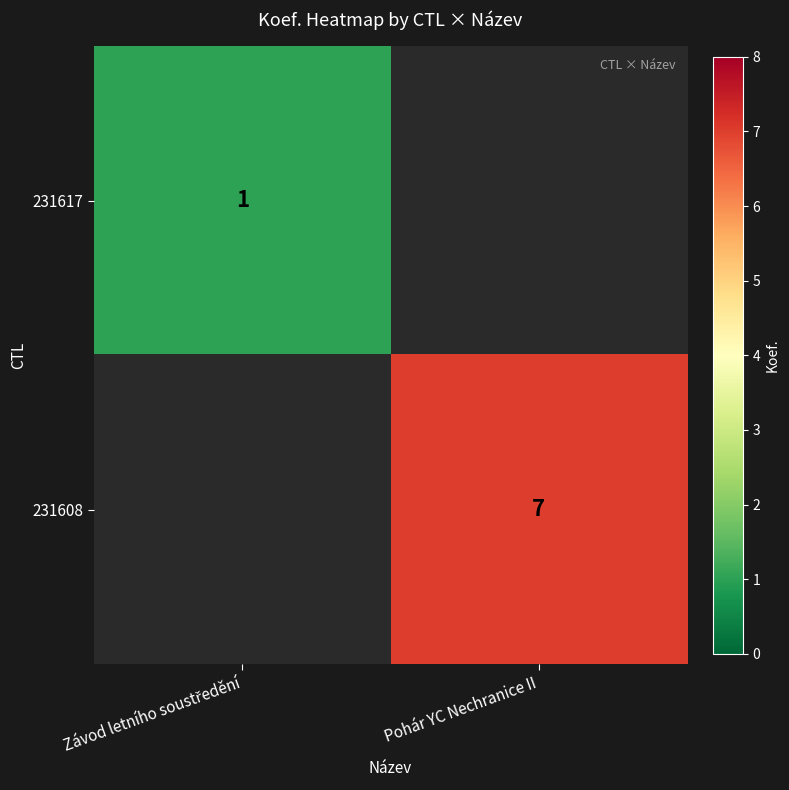

Is it true that 231608 equals 7 at Pohár YC Nechranice II?

True